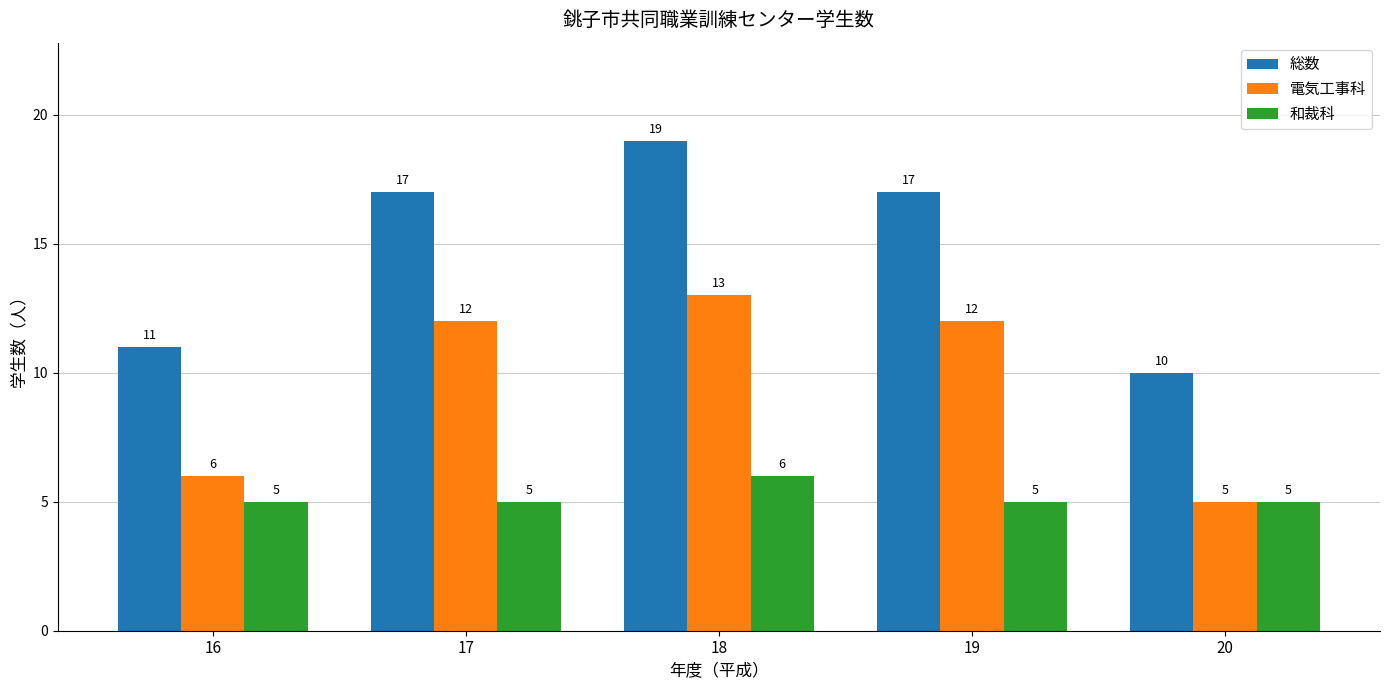

Are the bars grouped side by side (vs. stacked)?

Yes